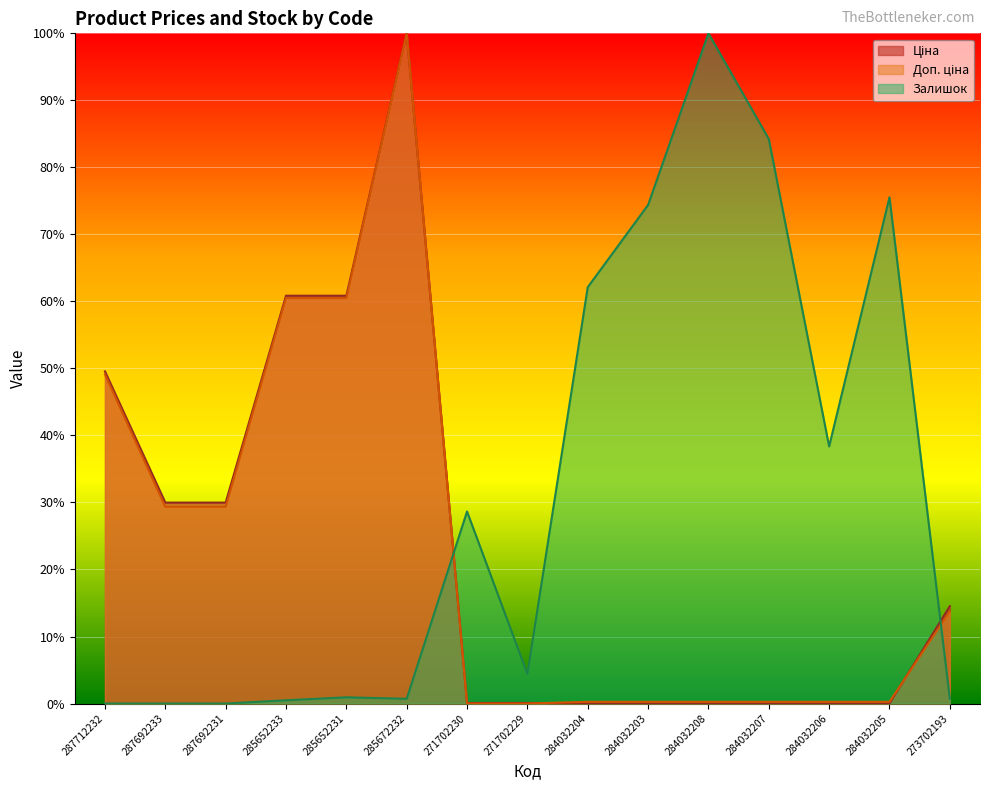

Which category has the lowest value in the Доп. ціна series?

271702230